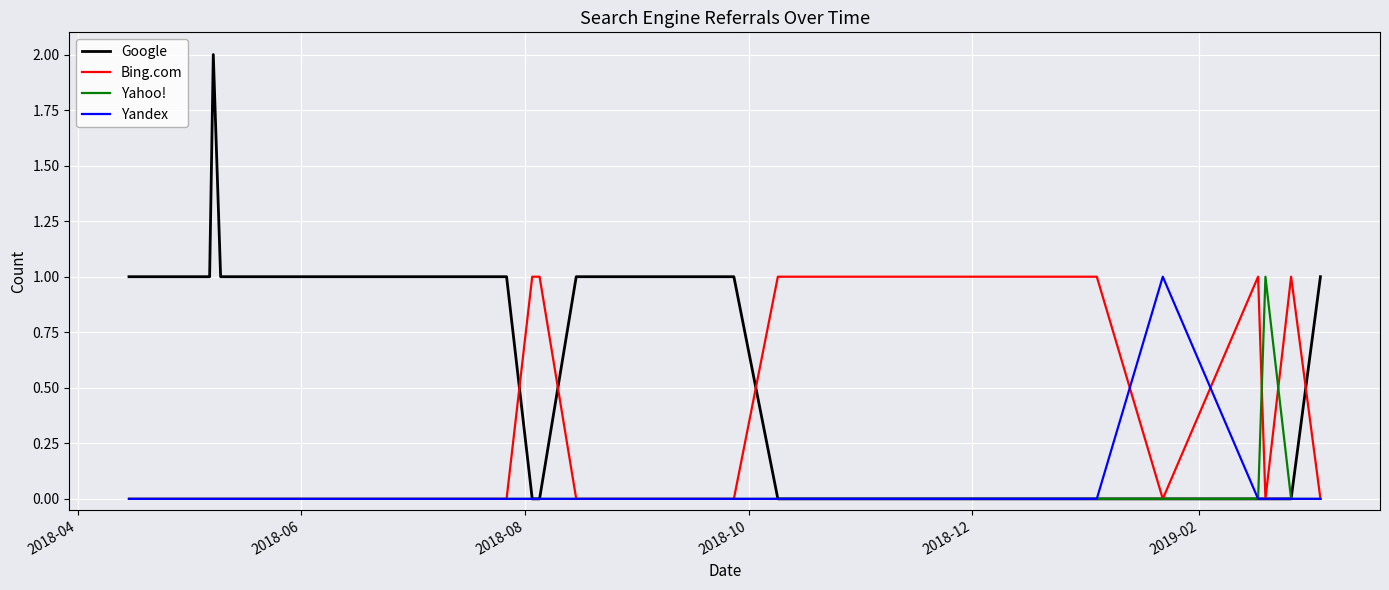

At how many categories does at least one series exceed 0?

21